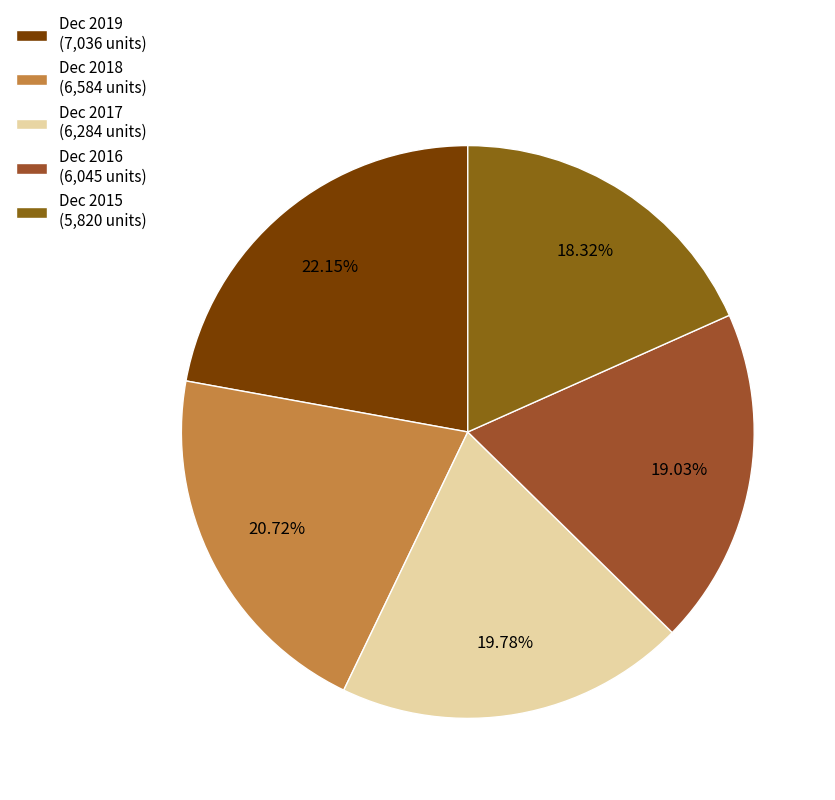

Count the number of slices in the pie.

5